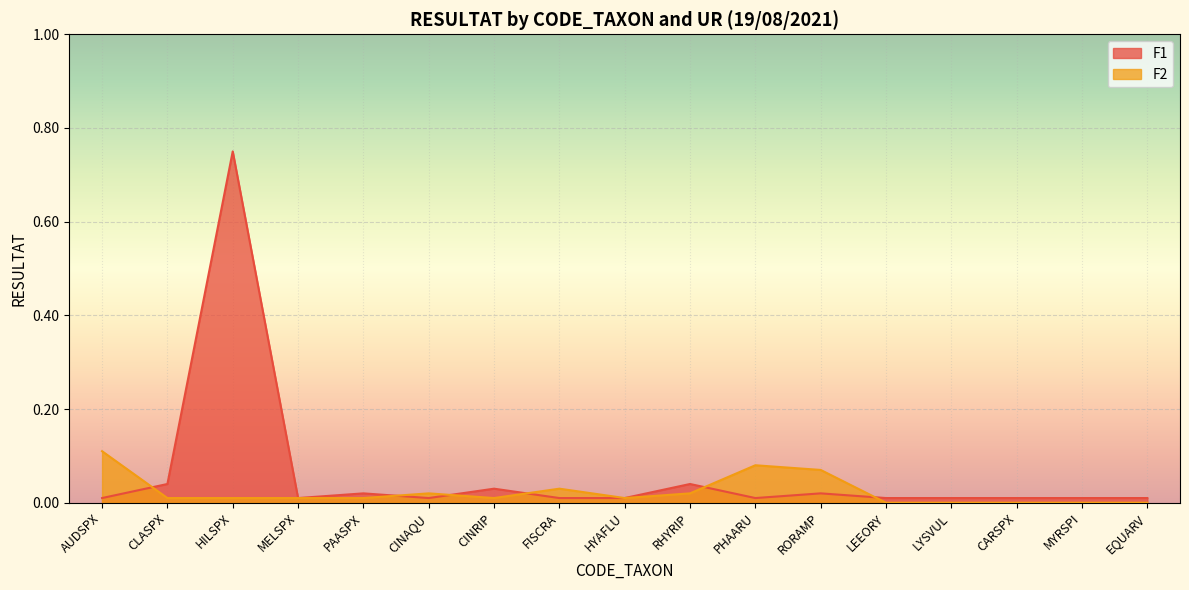

Which series has the largest range (max minus min)?

F1